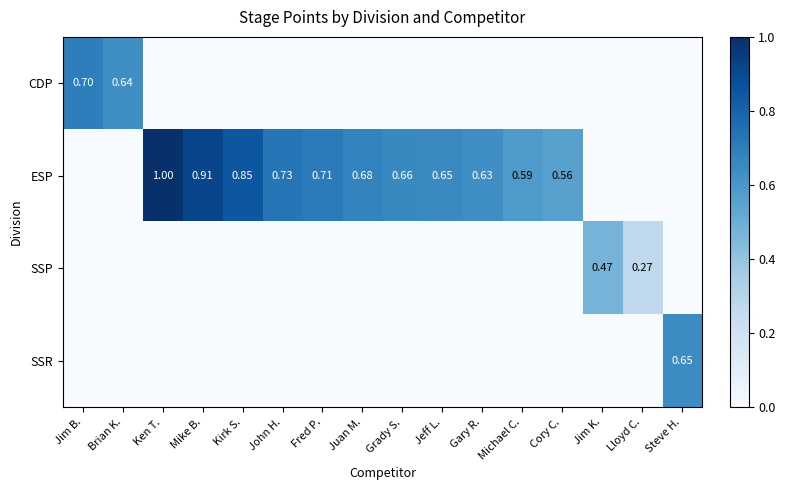

What is the highest value of the SSP series?

0.5